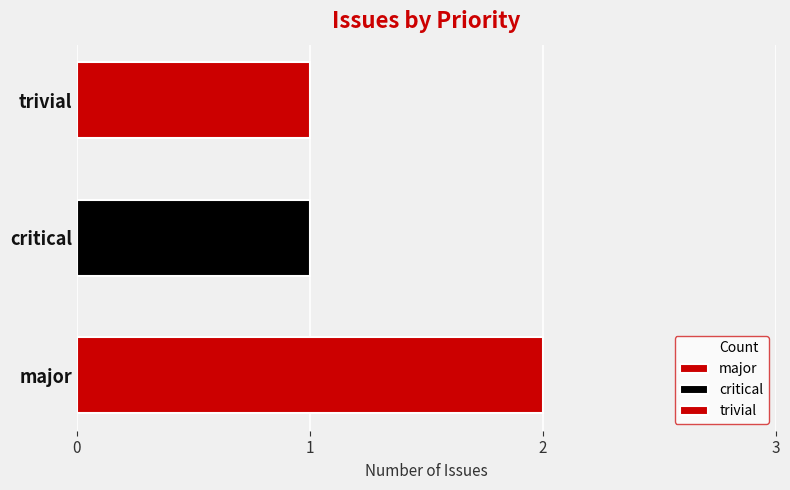

Is it true that the value at major is 1?

False